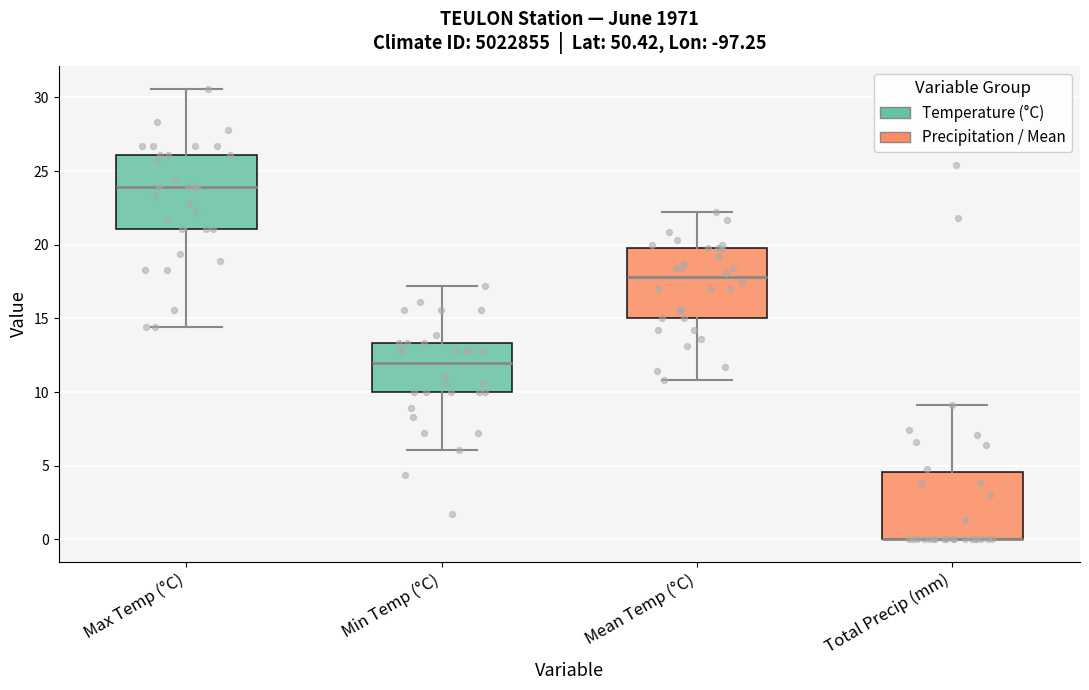

Where is the lower edge of the box for Total Precip (mm) on the y-axis? The values are not printed on the chart, so give them approximately, as read against the axis.

0.0